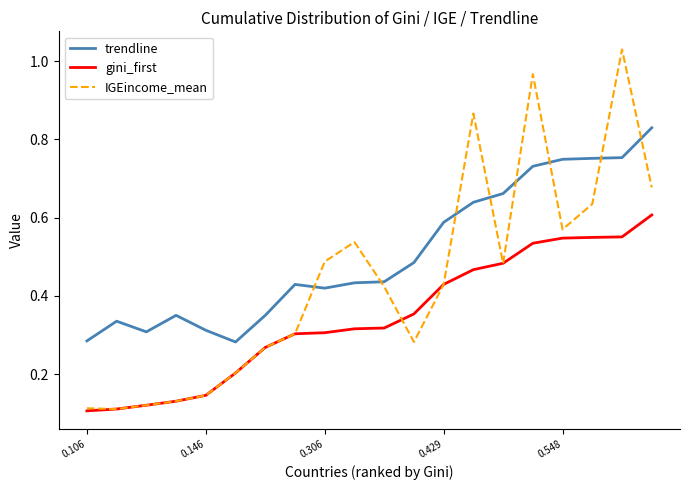

Rank the series by their average value, from highest to lowest.

trendline, IGEincome_mean, gini_first